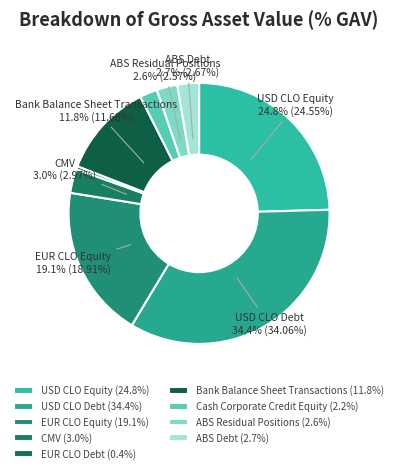

Which slice is the smallest?

EUR CLO Debt